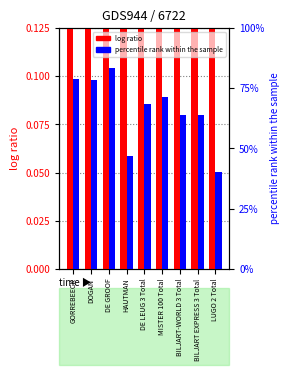

What is the difference between the percentile rank within the sample values at HAUTMAN and DE GROOF?

0.4